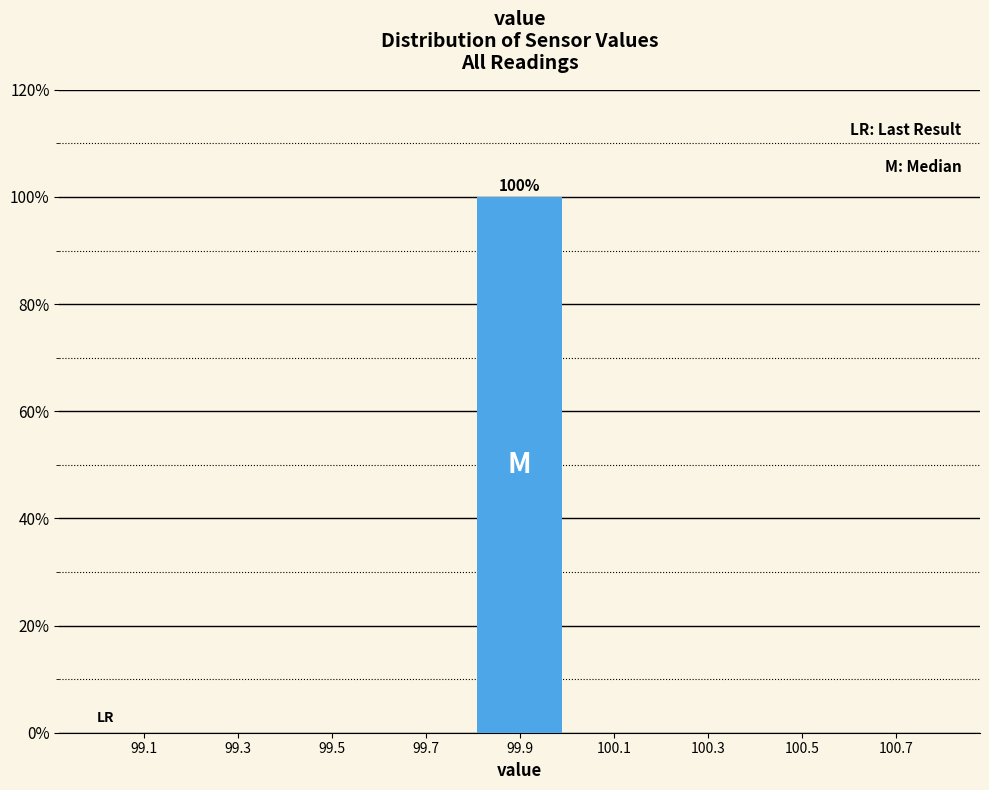

Over which range of the x-axis is the bar tallest?

99.8 to 100.0